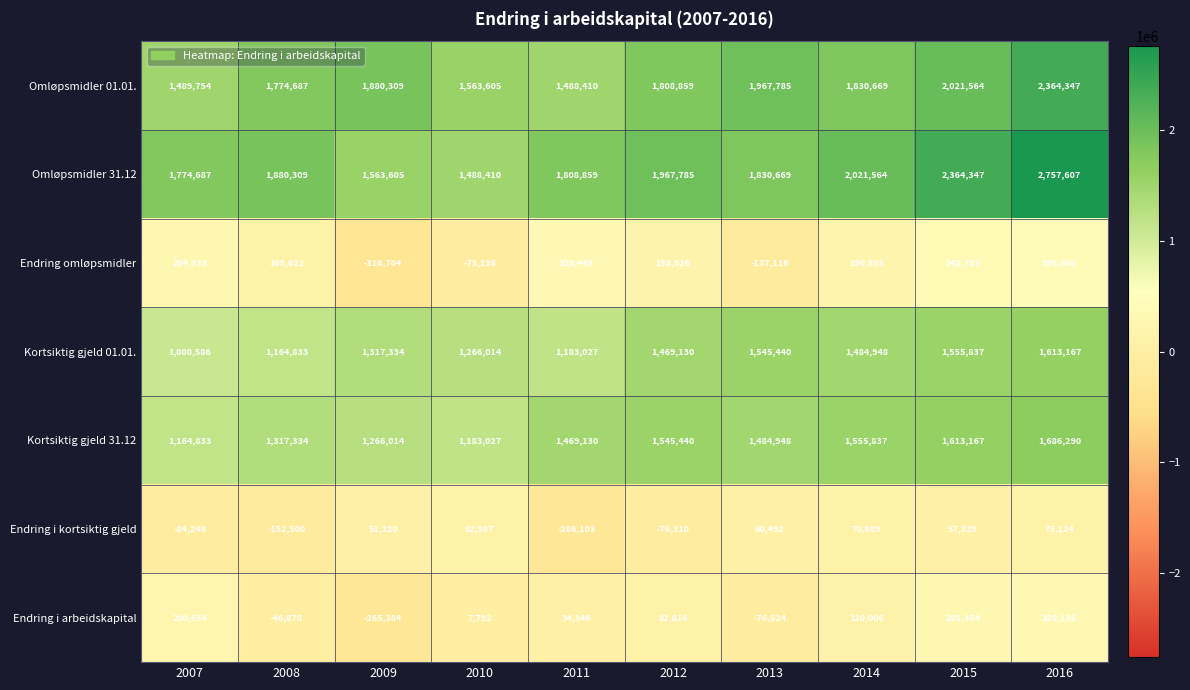

Which series has the largest total across all categories?

Omløpsmidler 31.12